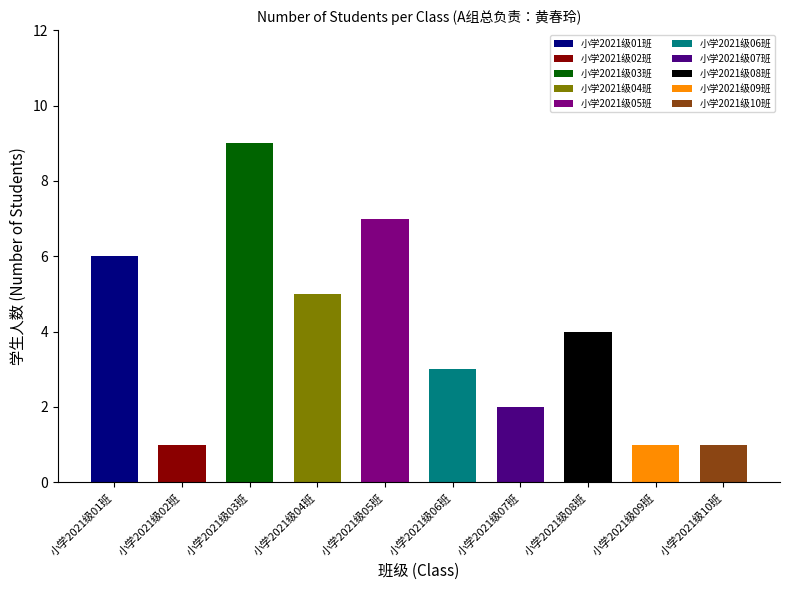

What is the difference between the maximum and minimum values?

8